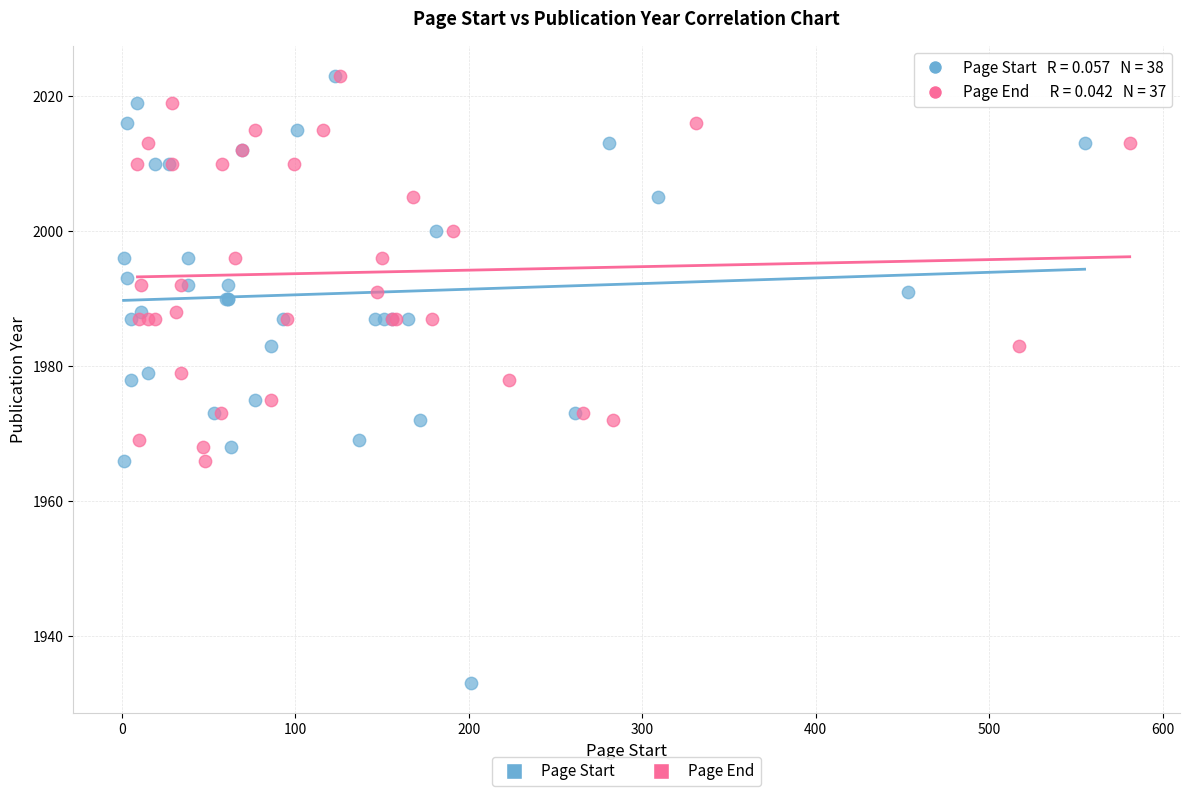

Which series has the widest spread of Y values?

Page Start